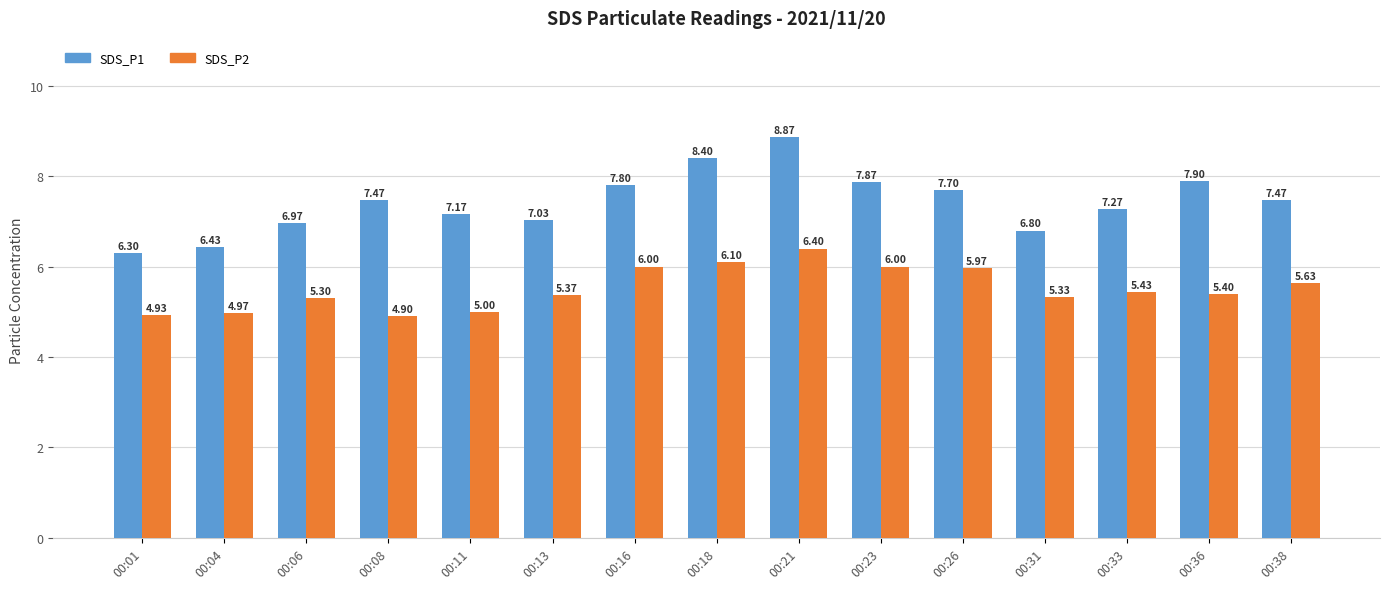

What is the maximum value shown in the chart?

8.9